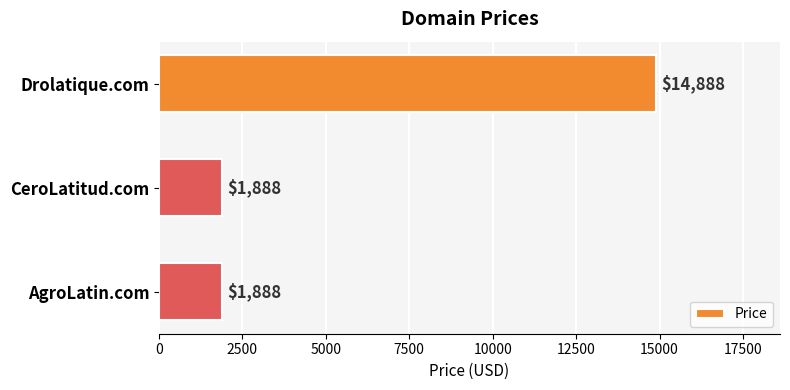

The chart shows a value of 1888 at CeroLatitud.com. True or false?

True